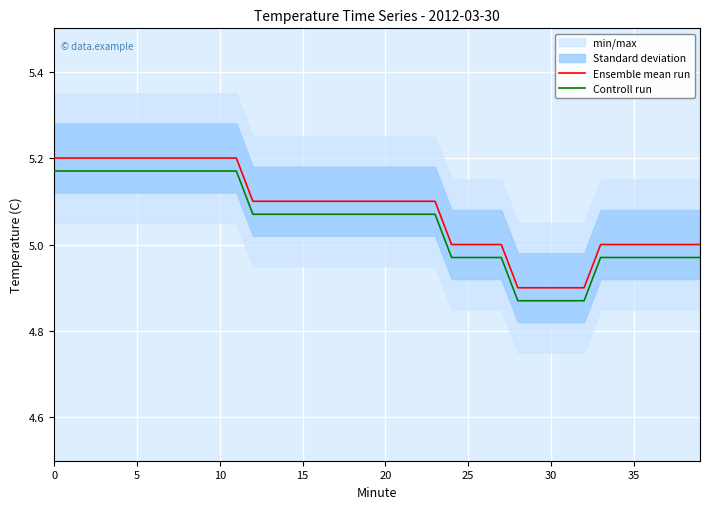

Reading left to right, extract all data points from this chart.

Ensemble mean run: 5.2	5.2	5.2	5.2	5.2	5.2	5.2	5.2	5.2	5.2	5.2	5.2	5.1	5.1	5.1	5.1	5.1	5.1	5.1	5.1	5.1	5.1	5.1	5.1	5.0	5.0	5.0	5.0	4.9	4.9	4.9	4.9	4.9	5.0	5.0	5.0	5.0	5.0	5.0	5.0
Controll run: 5.2	5.2	5.2	5.2	5.2	5.2	5.2	5.2	5.2	5.2	5.2	5.2	5.1	5.1	5.1	5.1	5.1	5.1	5.1	5.1	5.1	5.1	5.1	5.1	5.0	5.0	5.0	5.0	4.9	4.9	4.9	4.9	4.9	5.0	5.0	5.0	5.0	5.0	5.0	5.0